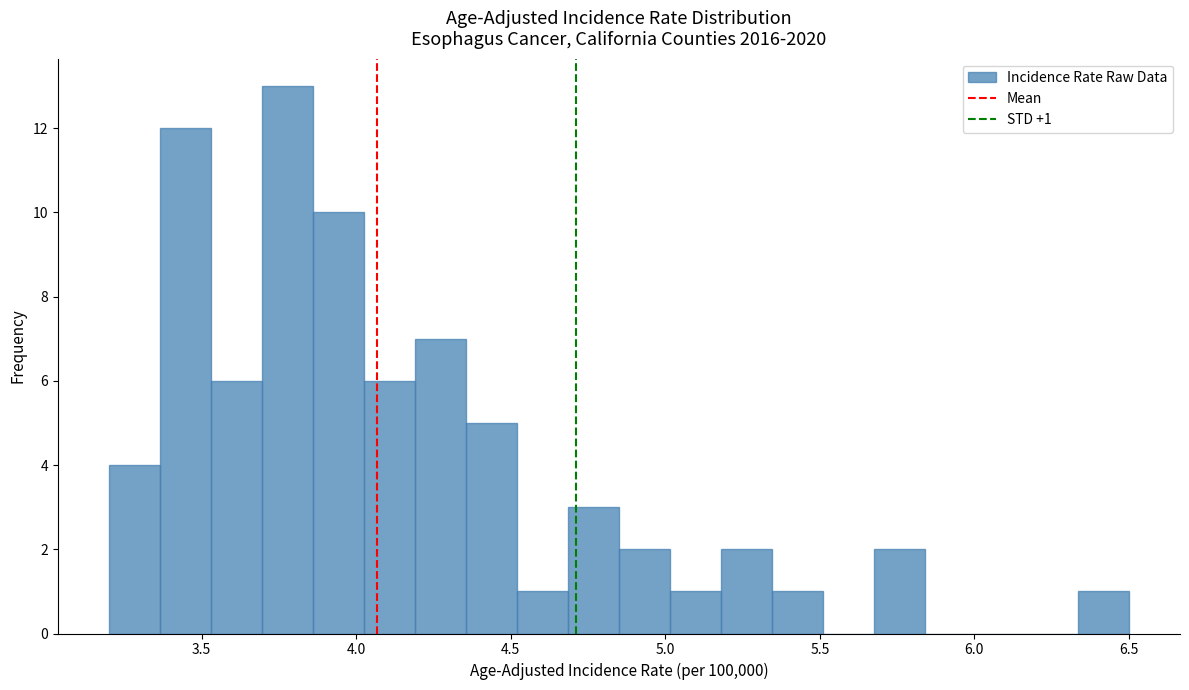

Read against the x-axis, roughly where is the centre of the tallest bar?

3.80